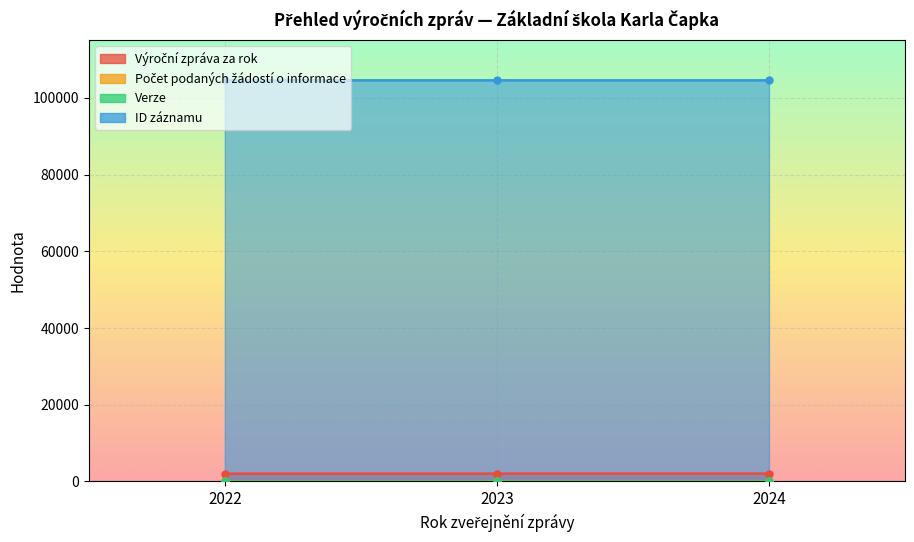

Count the Výroční zpráva za rok values in the range 2022 to 2024.

3